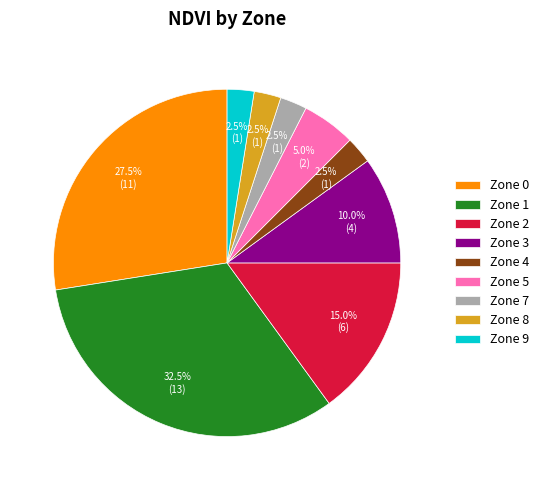

Which category has the biggest portion of the pie?

Zone 1